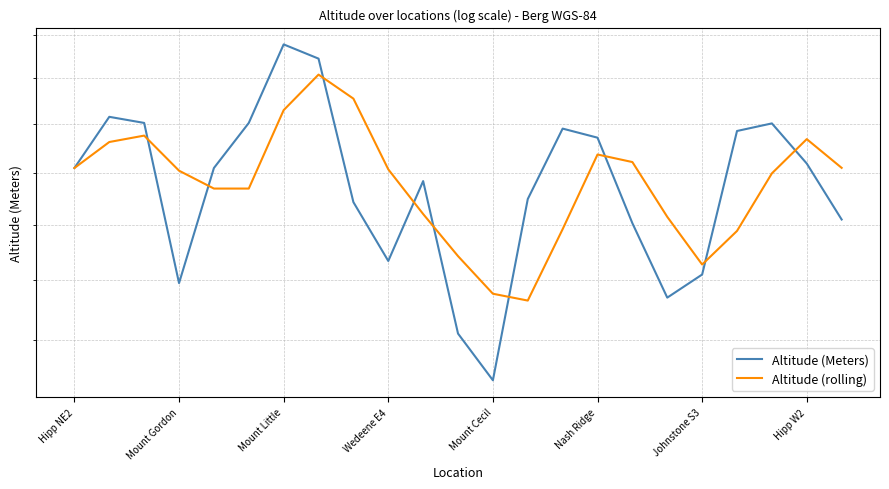

What is the highest value of the Altitude (rolling) series?

1808.7